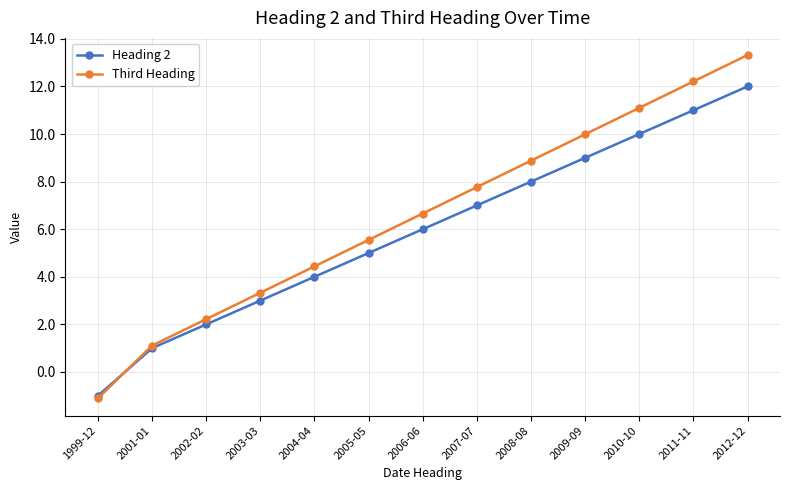

How many series are shown in this chart?

2